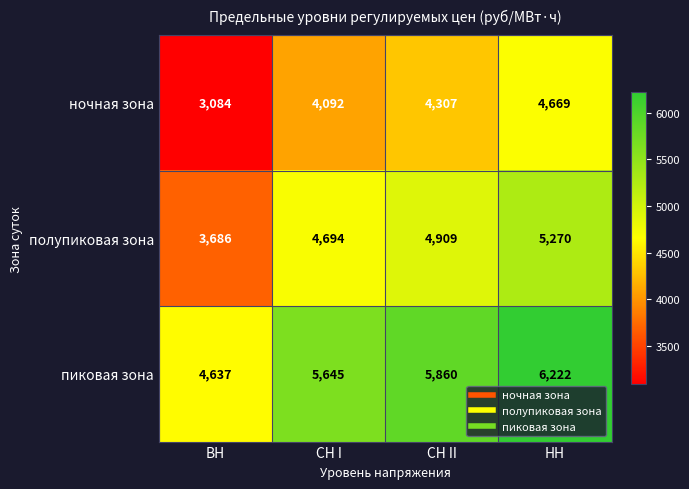

Where is пиковая зона nearest to the value 5429?

СН I